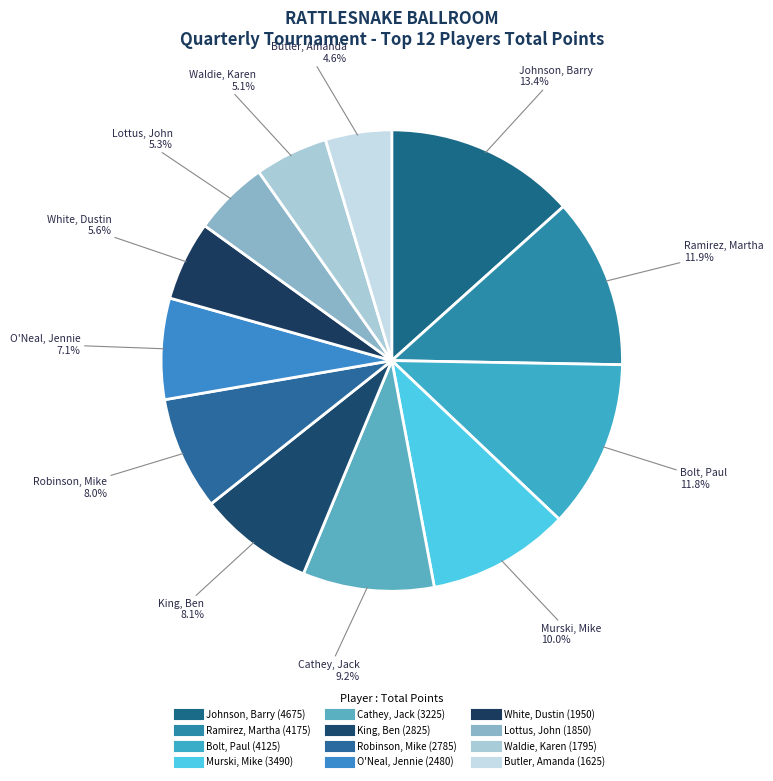

To the nearest percent, what is the difference between the largest and smallest slice percentages?

9%